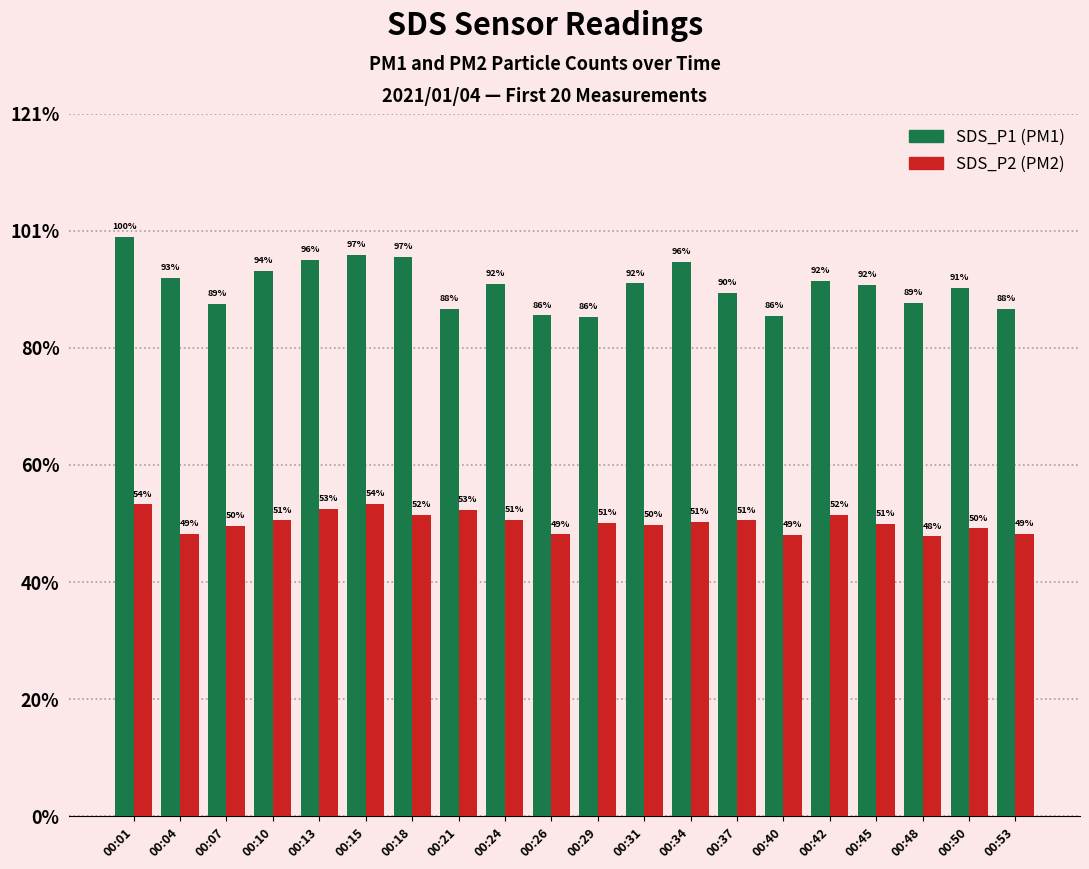

Are the bars grouped side by side (vs. stacked)?

Yes